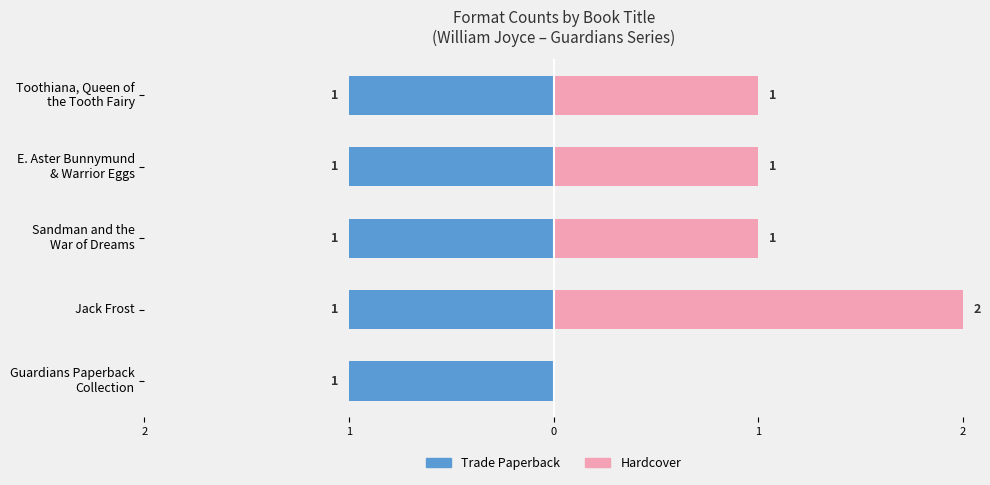

Which has a higher value, 1 or 2?

1